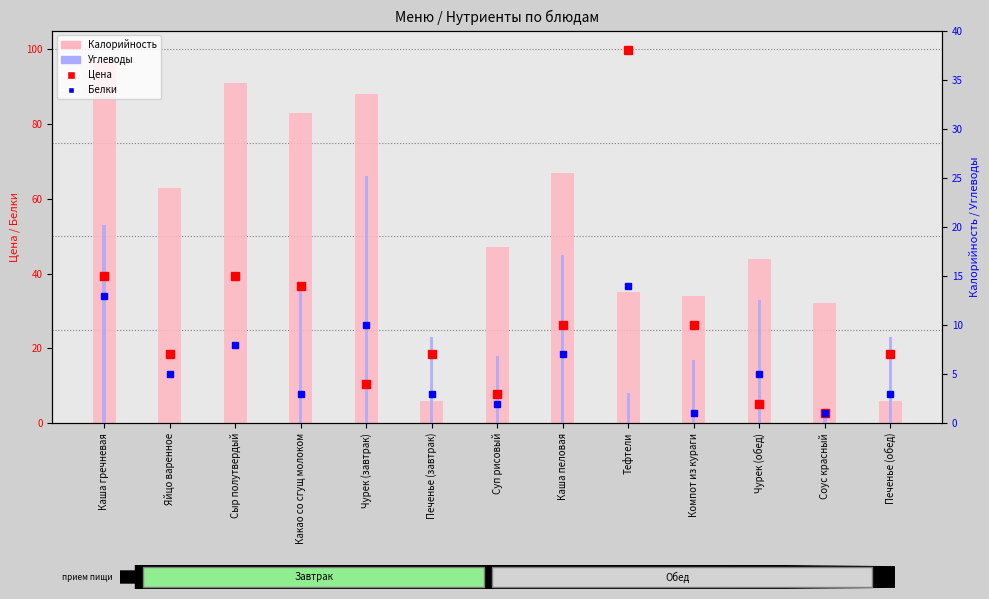

Does the chart contain stacked bars?

No